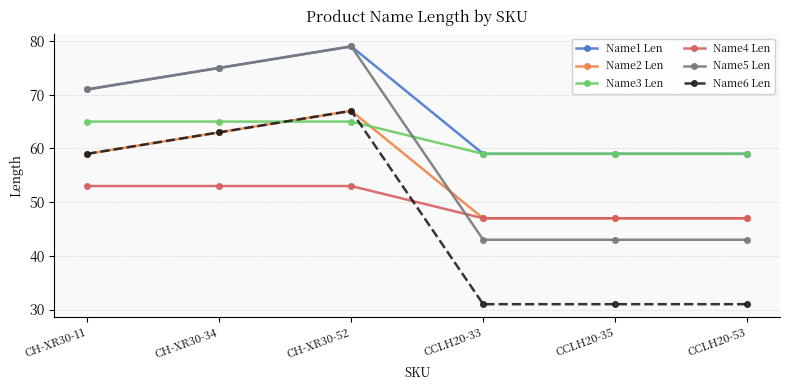

What is the label of the 6th point from the right?

CH-XR30-11